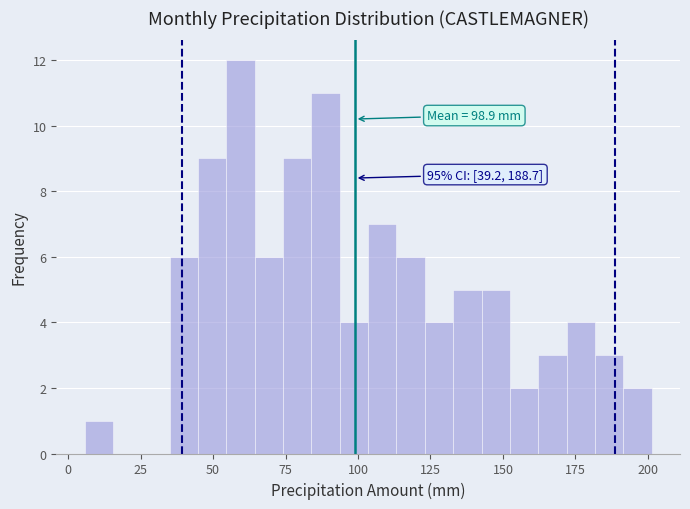

Read against the x-axis, roughly where is the centre of the tallest bar?

60